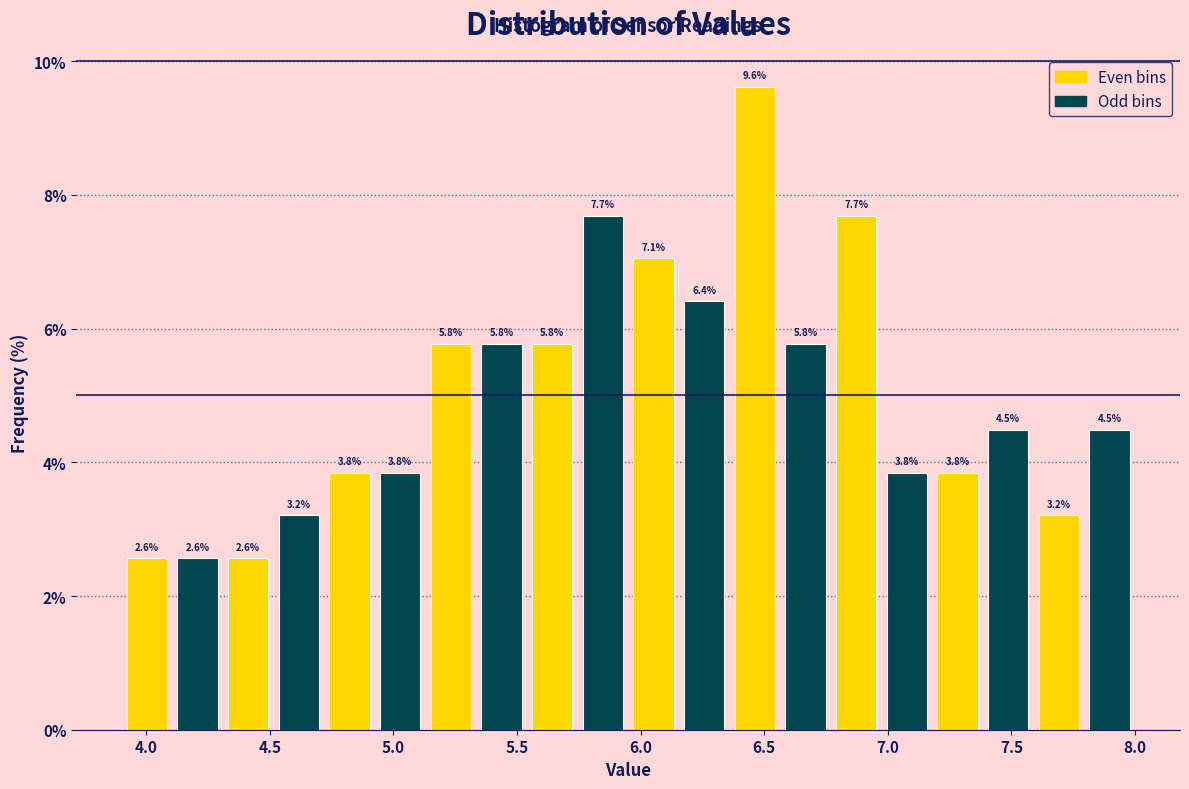

Reading left to right, list every bar in this chart as the range it spans on the x-axis followed by its height. The bar edges are not printed on the chart, so give them approximately, as read against the axis.

3.900 to 4.105: 2.6
4.105 to 4.310: 2.6
4.310 to 4.515: 2.6
4.515 to 4.720: 3.2
4.720 to 4.925: 3.8
4.925 to 5.130: 3.8
5.130 to 5.335: 5.8
5.335 to 5.540: 5.8
5.540 to 5.745: 5.8
5.745 to 5.950: 7.7
5.950 to 6.155: 7.1
6.155 to 6.360: 6.4
6.360 to 6.565: 9.6
6.565 to 6.770: 5.8
6.770 to 6.975: 7.7
6.975 to 7.180: 3.8
7.180 to 7.385: 3.8
7.385 to 7.590: 4.5
7.590 to 7.795: 3.2
7.795 to 8.000: 4.5